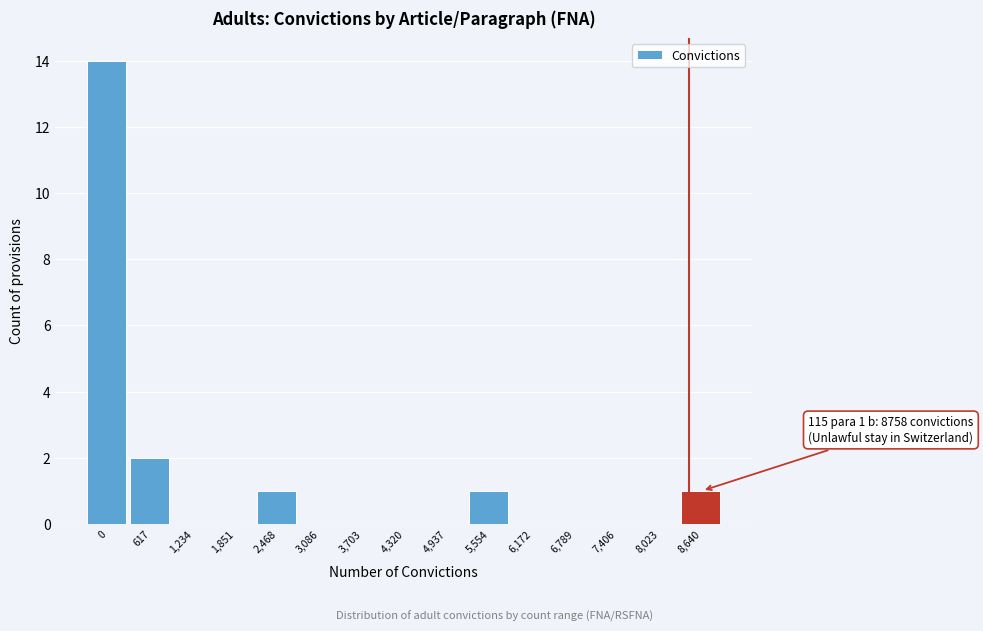

Reading left to right, list all the values displayed in this chart.

0=14	617=2	1,234=0	1,851=0	2,468=1	3,086=0	3,703=0	4,320=0	4,937=0	5,554=1	6,172=0	6,789=0	7,406=0	8,023=0	8,640=1